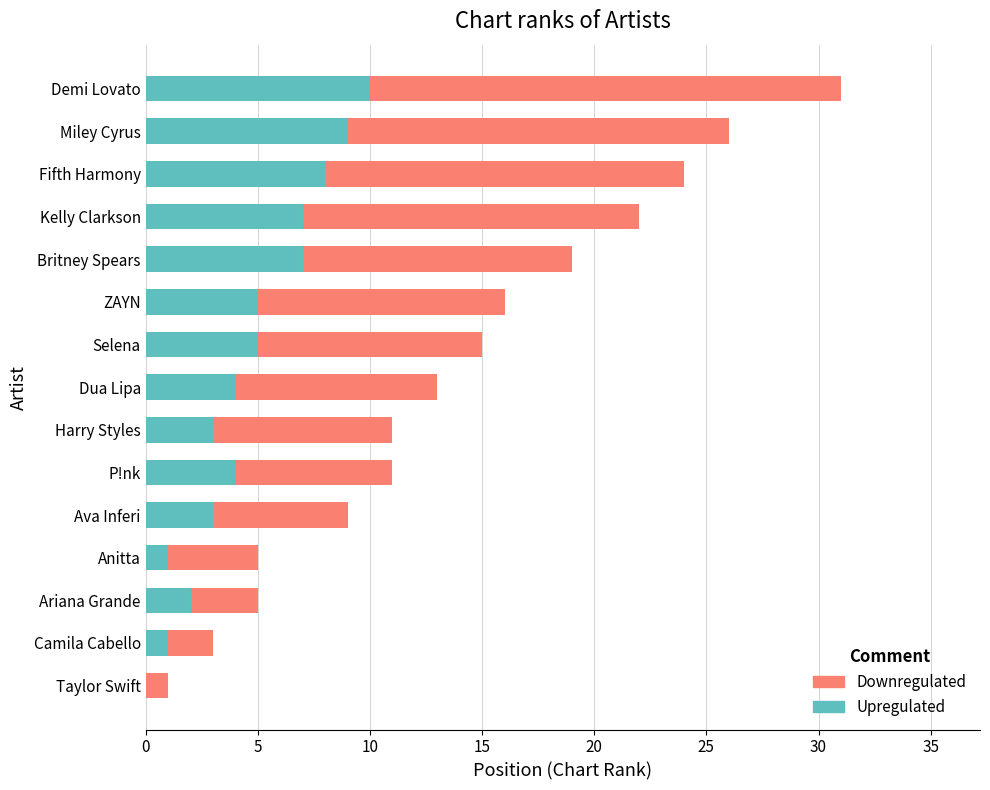

At which category is the sum across all series the highest?

Demi Lovato